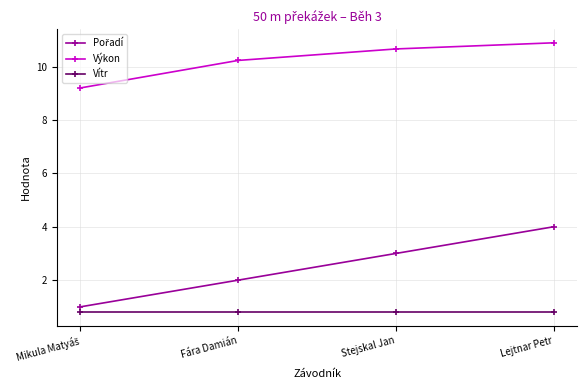

What is the spread (max minus min) of values at Lejtnar Petr?

10.1